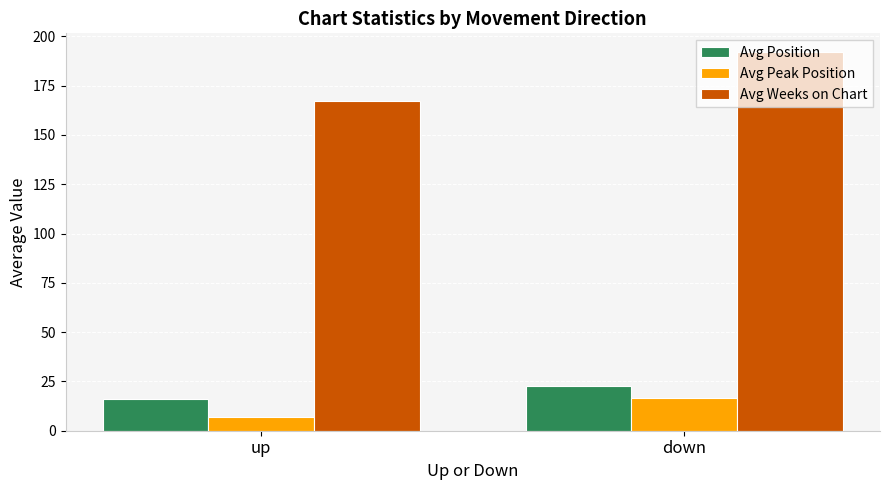

What is the sum of the Avg Weeks on Chart values at up and down?

359.2